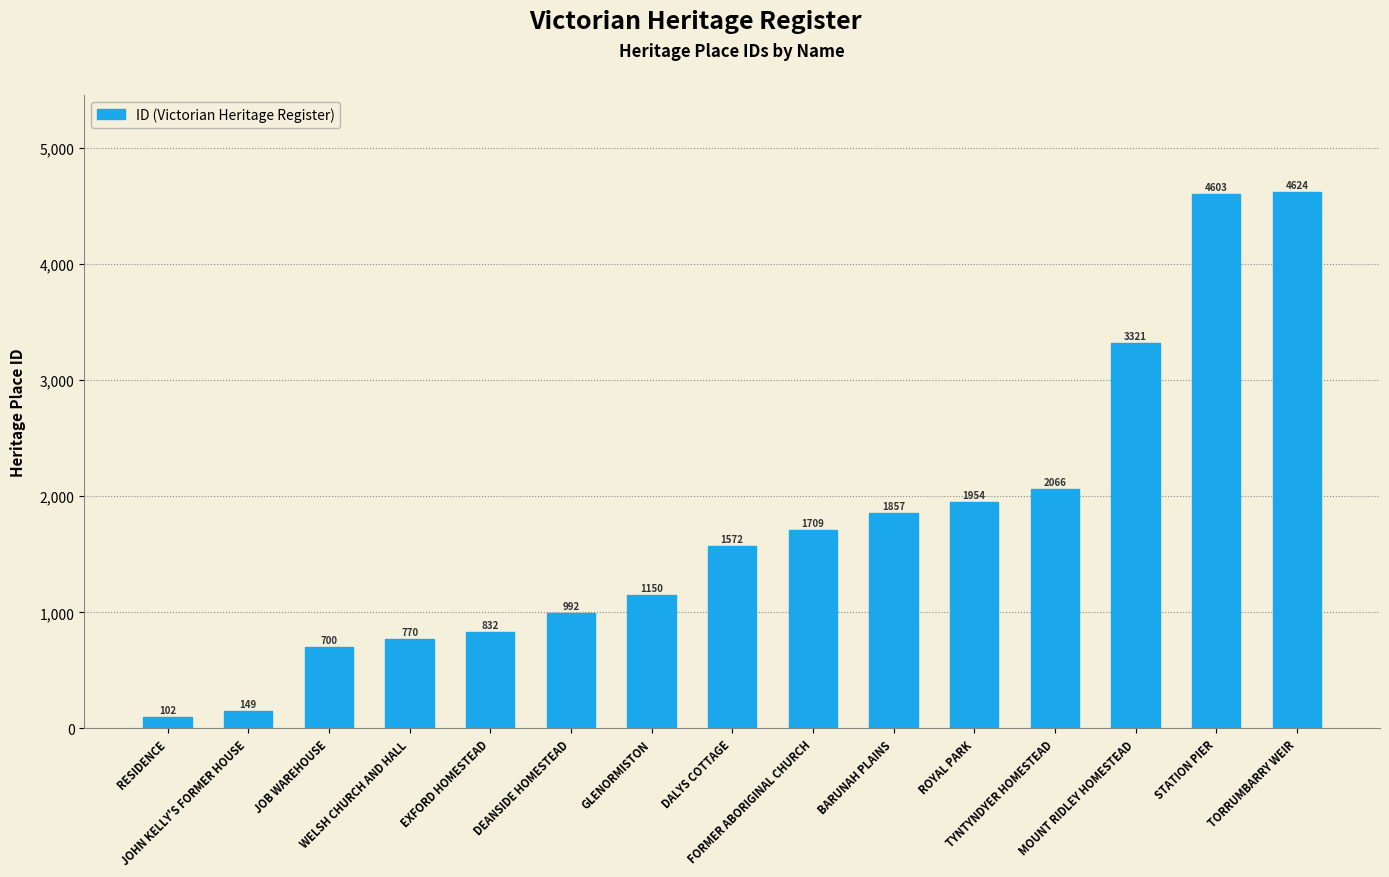

The value at BARUNAH PLAINS is 1857. True or false?

True